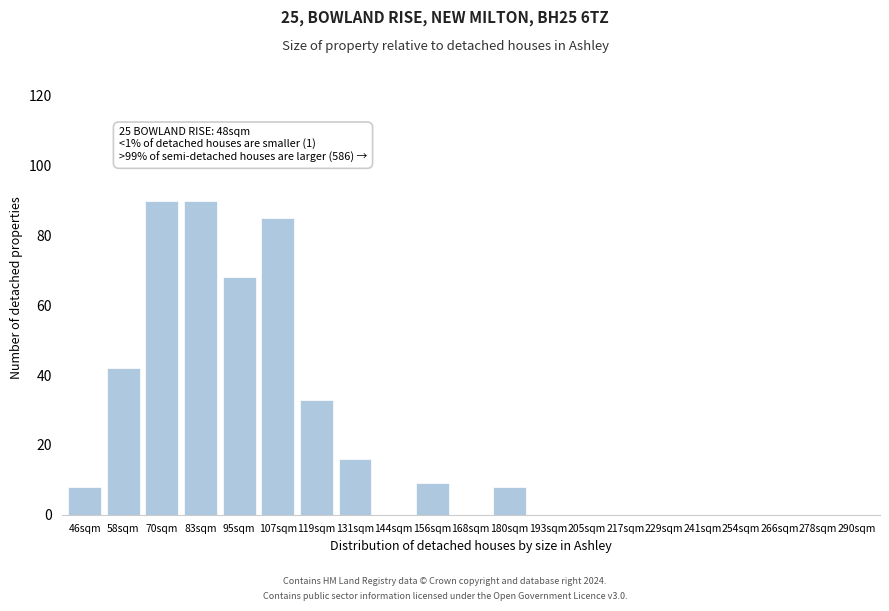

Reading left to right, transcribe all the data shown in this chart.

46sqm=8	58sqm=42	70sqm=90	83sqm=90	95sqm=68	107sqm=85	119sqm=33	131sqm=16	144sqm=0	156sqm=9	168sqm=0	180sqm=8	193sqm=0	205sqm=0	217sqm=0	229sqm=0	241sqm=0	254sqm=0	266sqm=0	278sqm=0	290sqm=0